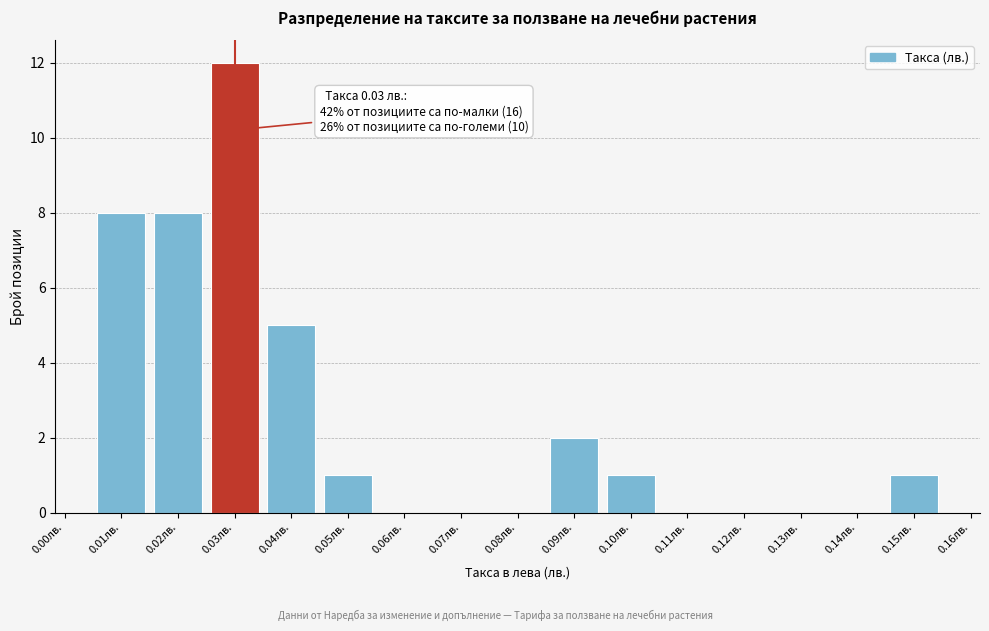

Over which range of the x-axis is the bar tallest?

0.025 to 0.035